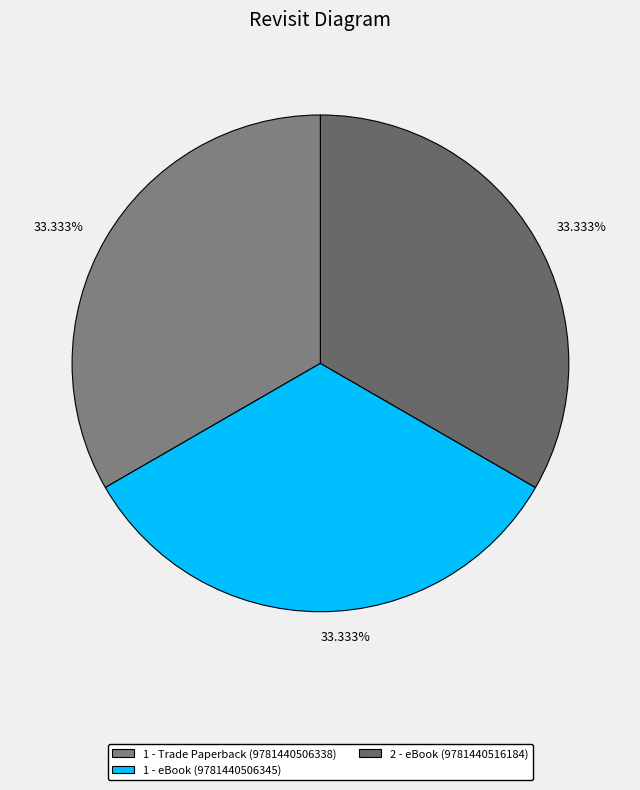

Between 1 - eBook (9781440506345) and 2 - eBook (9781440516184), which is larger?

1 - eBook (9781440506345)